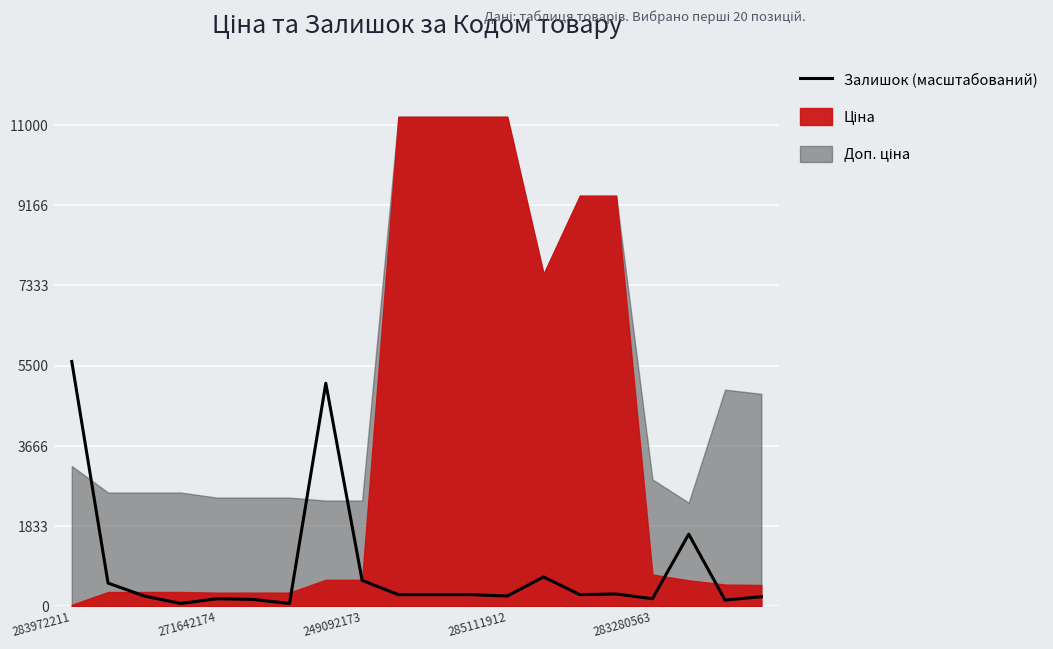

What is the value of the 17th point from the left?

170.9